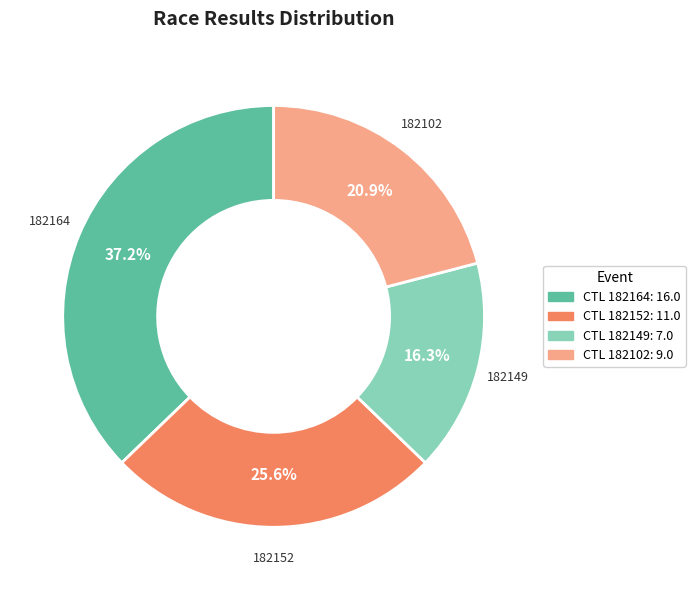

Is there a majority slice in this chart?

No